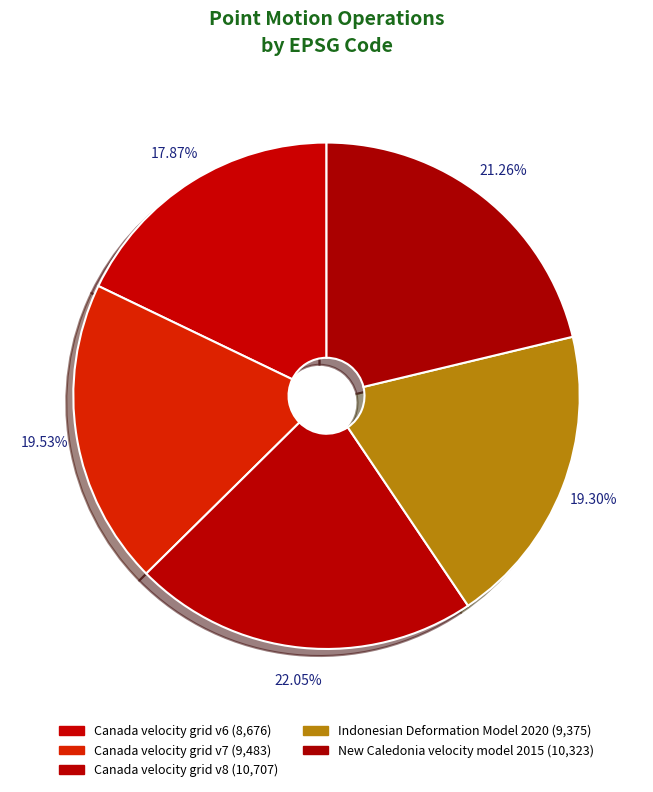

How many segments does this pie chart have?

5